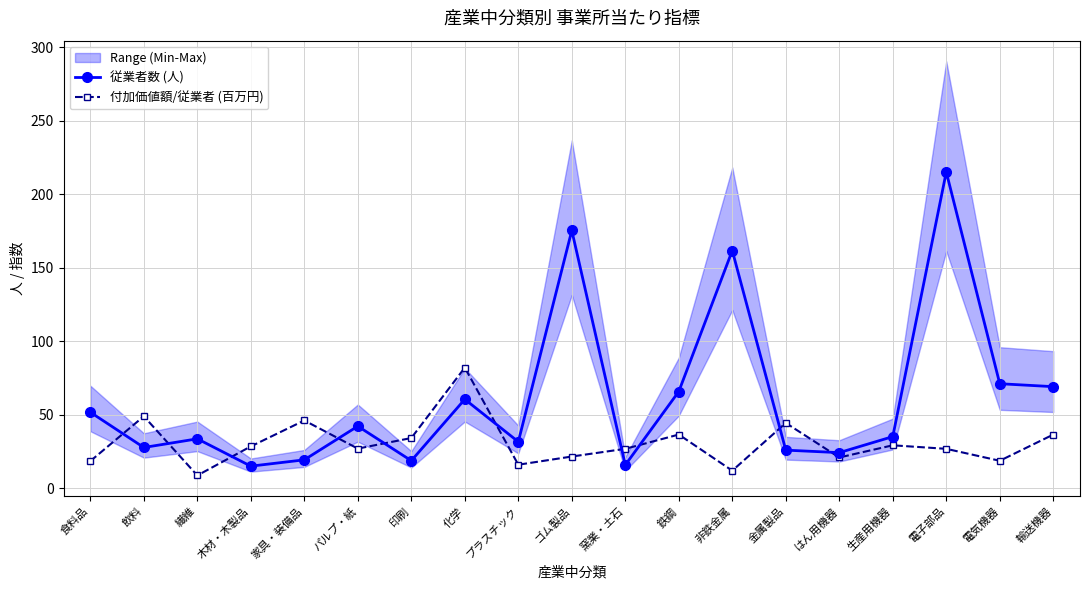

What are all the series names shown in the legend?

従業者数 (人), 付加価値額/従業者 (百万円)